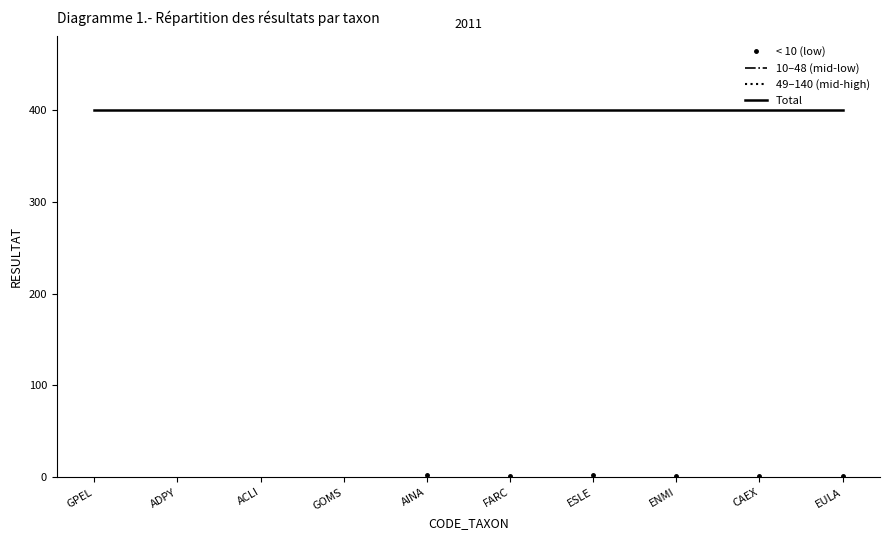

What is the label of the 9th point from the left?

CAEX